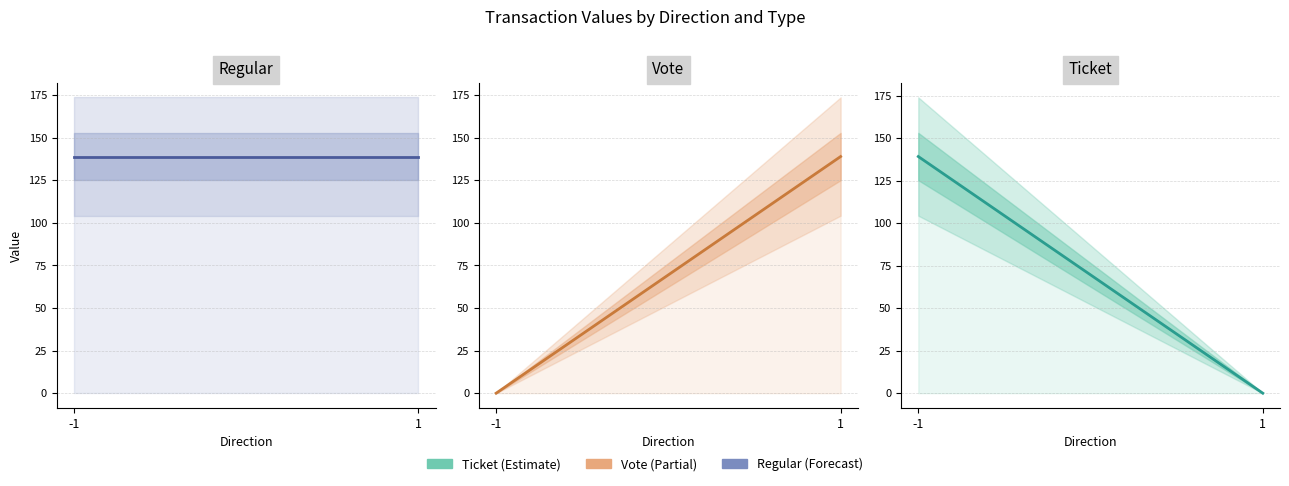

What is the average value of the Ticket series?

69.6